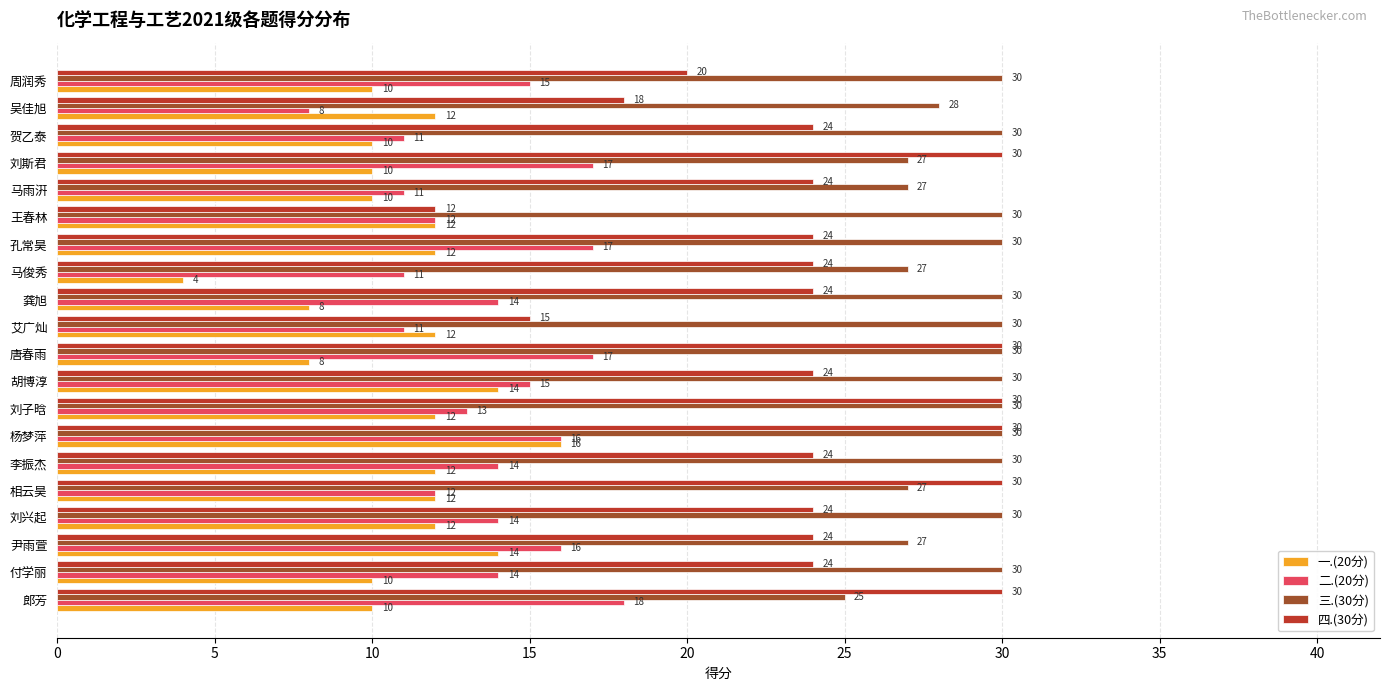

The value of 二.(20分) at 贺乙泰 is 4. True or false?

False